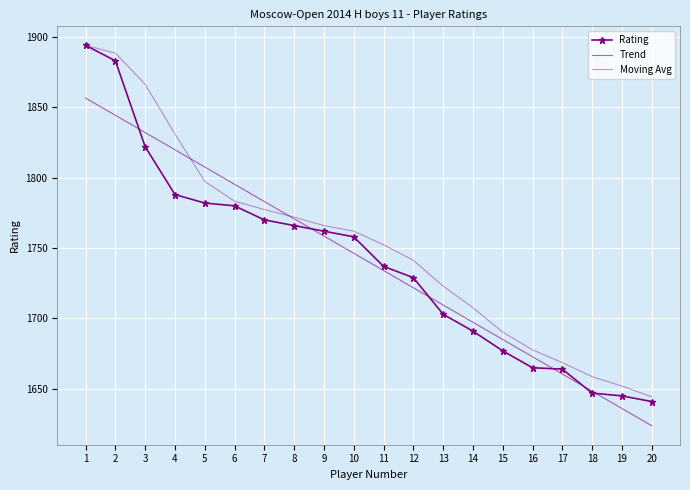

Rank the series at 12 from lowest to highest value.

Trend, Rating, Moving Avg